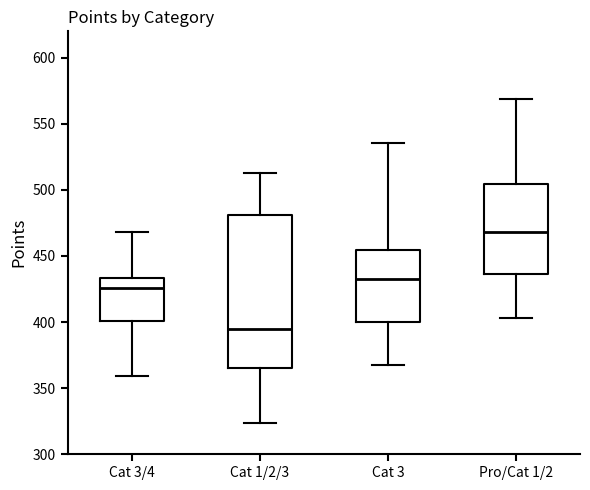

Where is the upper edge of the box for Cat 1/2/3 on the y-axis? The values are not printed on the chart, so give them approximately, as read against the axis.

480